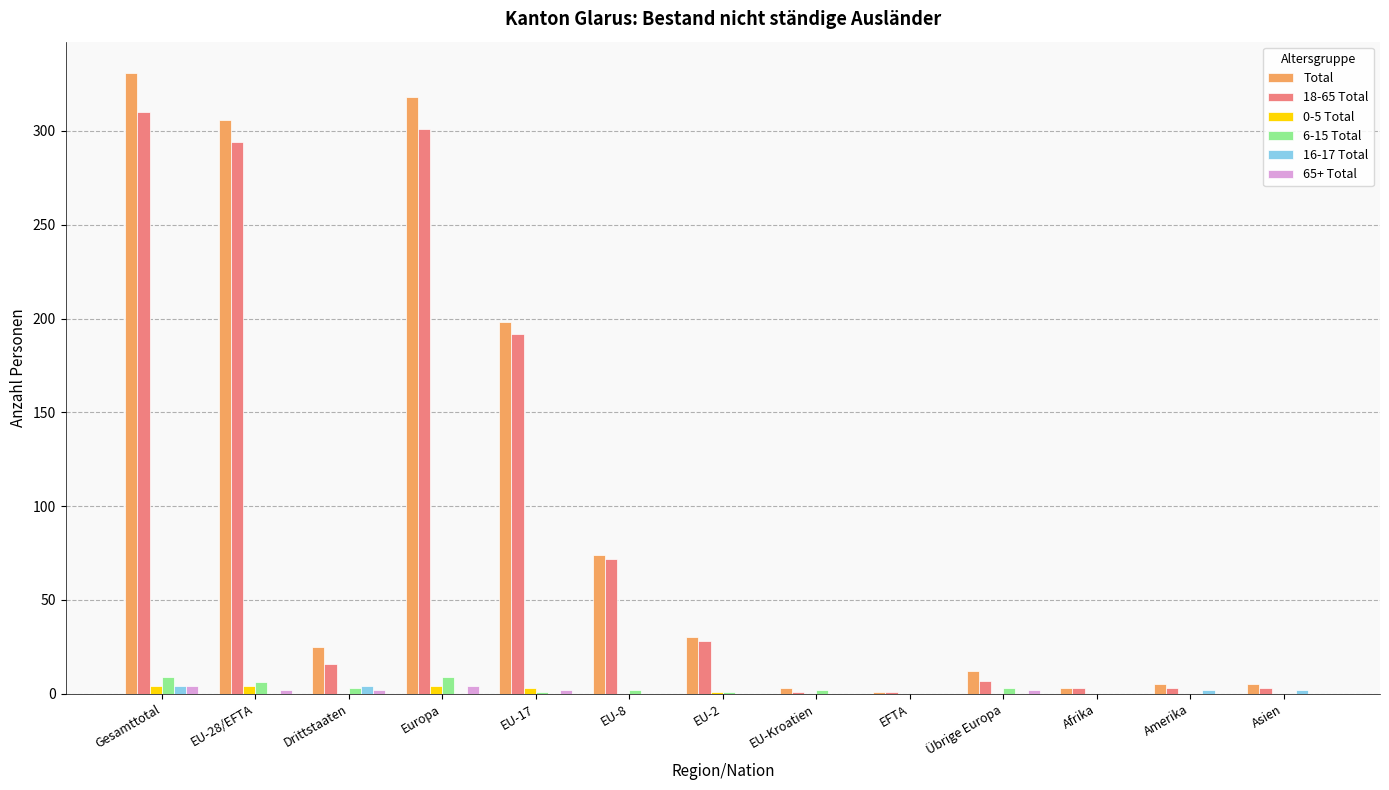

What are all the series names shown in the legend?

Total, 18-65 Total, 0-5 Total, 6-15 Total, 16-17 Total, 65+ Total